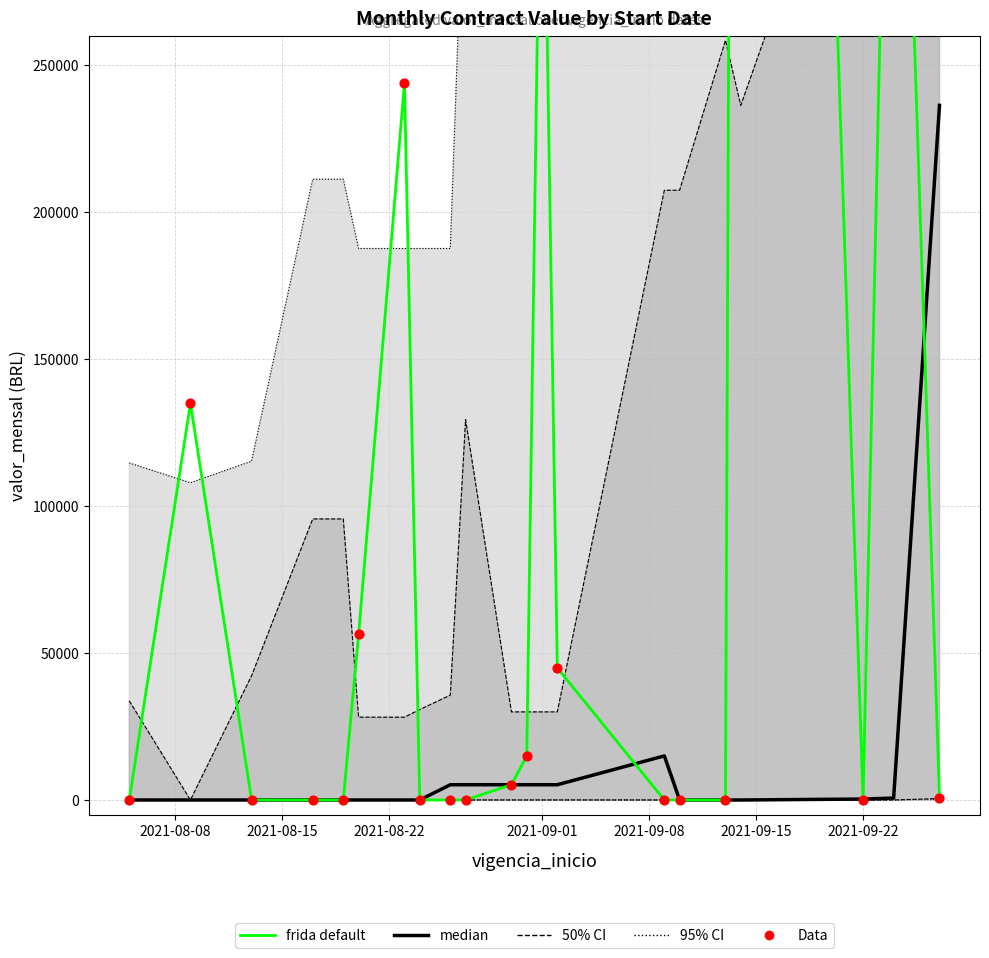

Which series has the largest Y range (max minus min)?

frida default